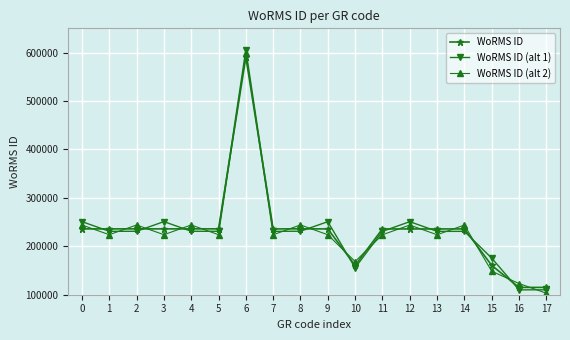

Where do WoRMS ID (alt 1) and WoRMS ID (alt 2) first cross each other?

1 and 2